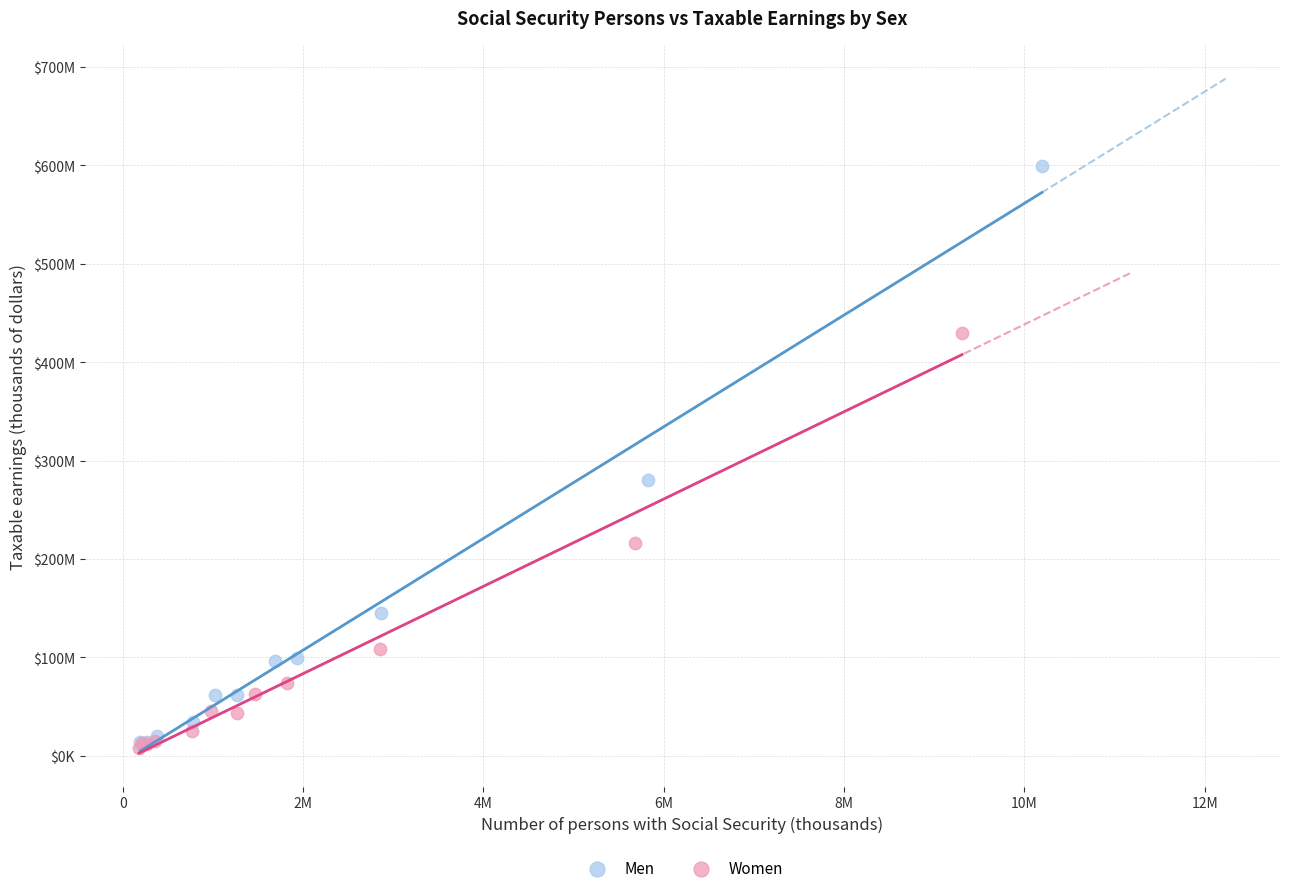

Which series has the largest Y range (max minus min)?

Men